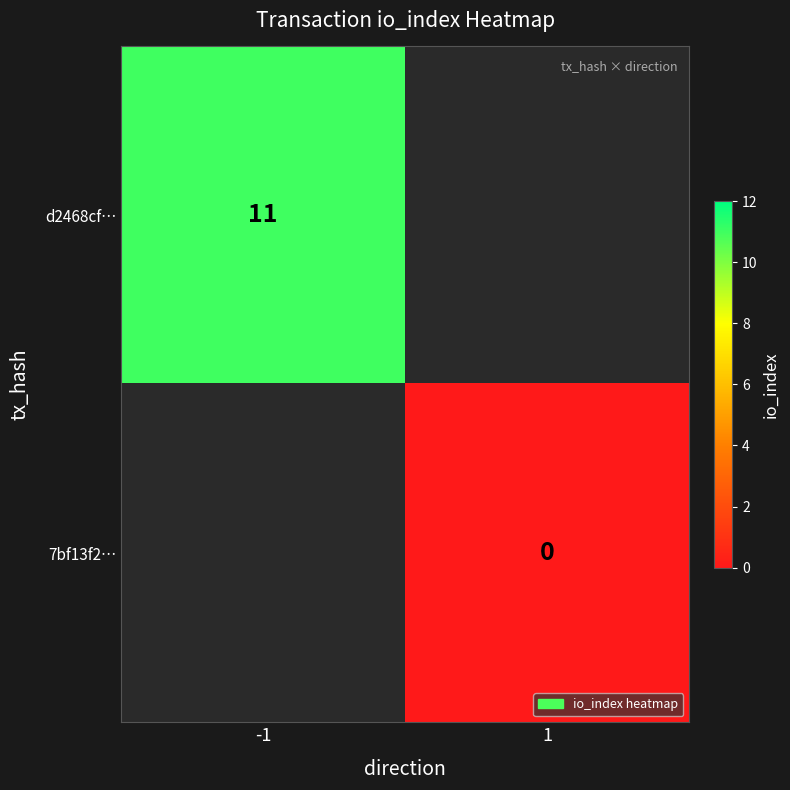

True or false: d2468cf… has a value of 15 at -1.

False